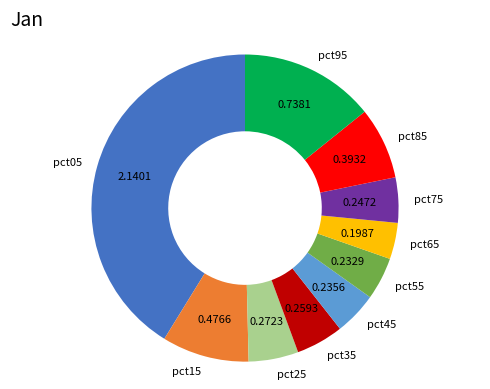

How many slices are in this pie chart?

10